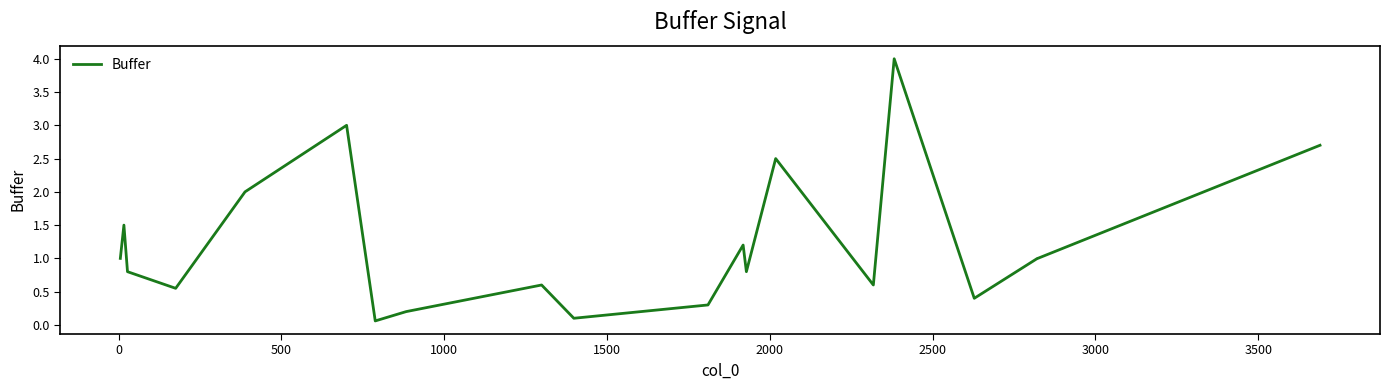

What is the difference between the maximum and minimum values?

3.9